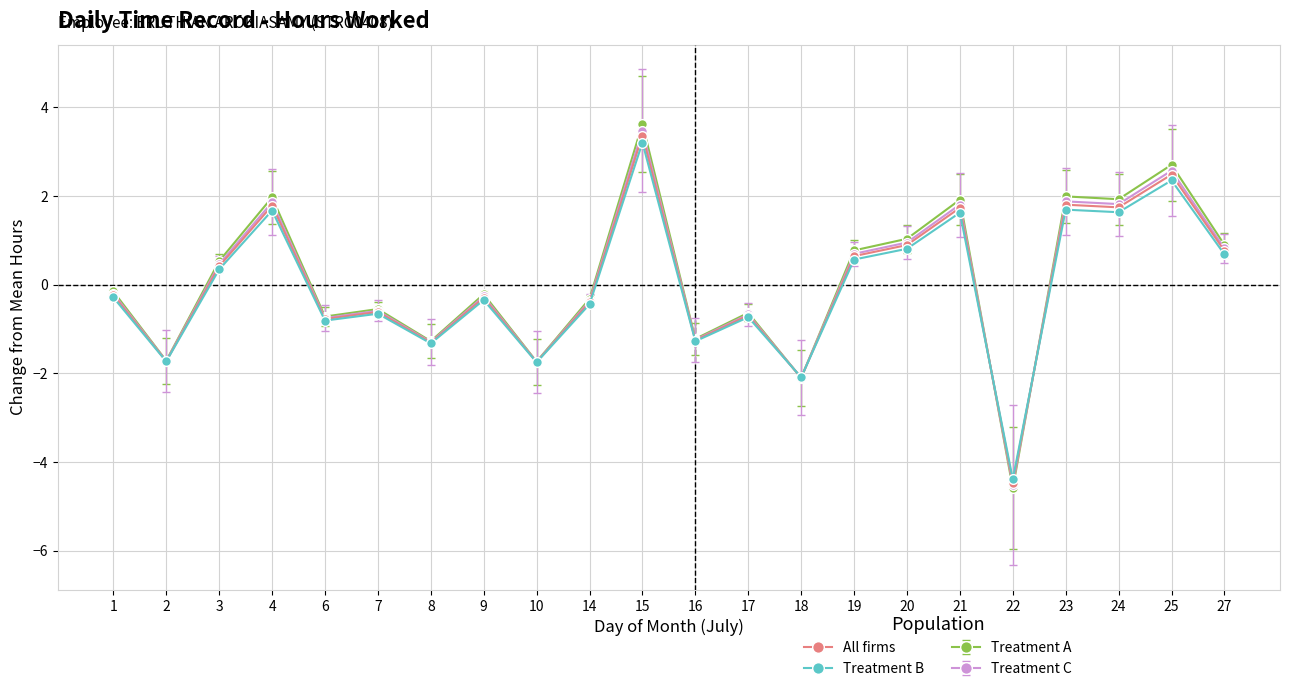

Is this an area chart (filled region under the line)?

No